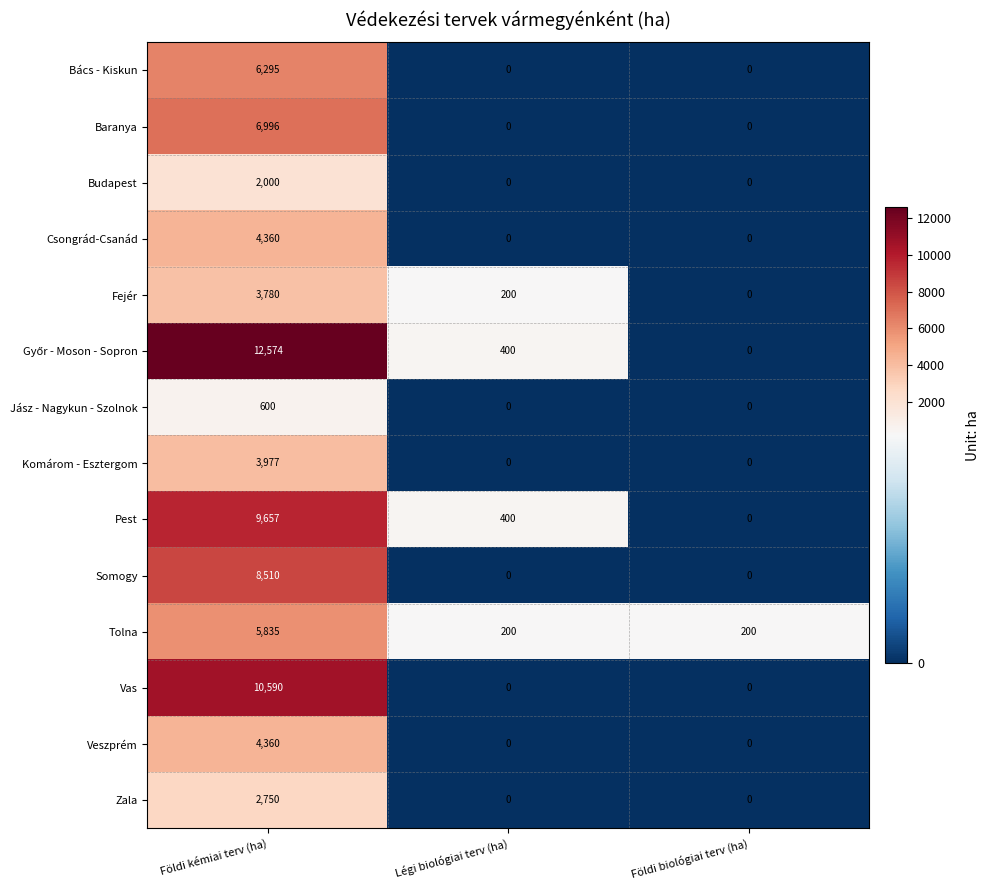

The Csongrád-Csanád series shows 6635 at Földi kémiai terv (ha). True or false?

False